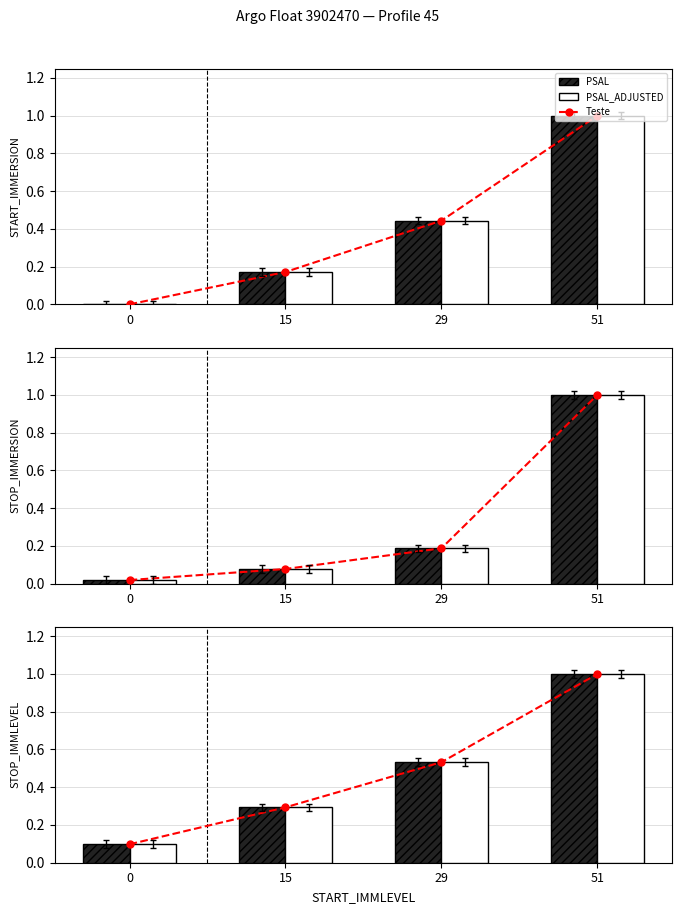

What is the average value of the PSAL series?

0.5